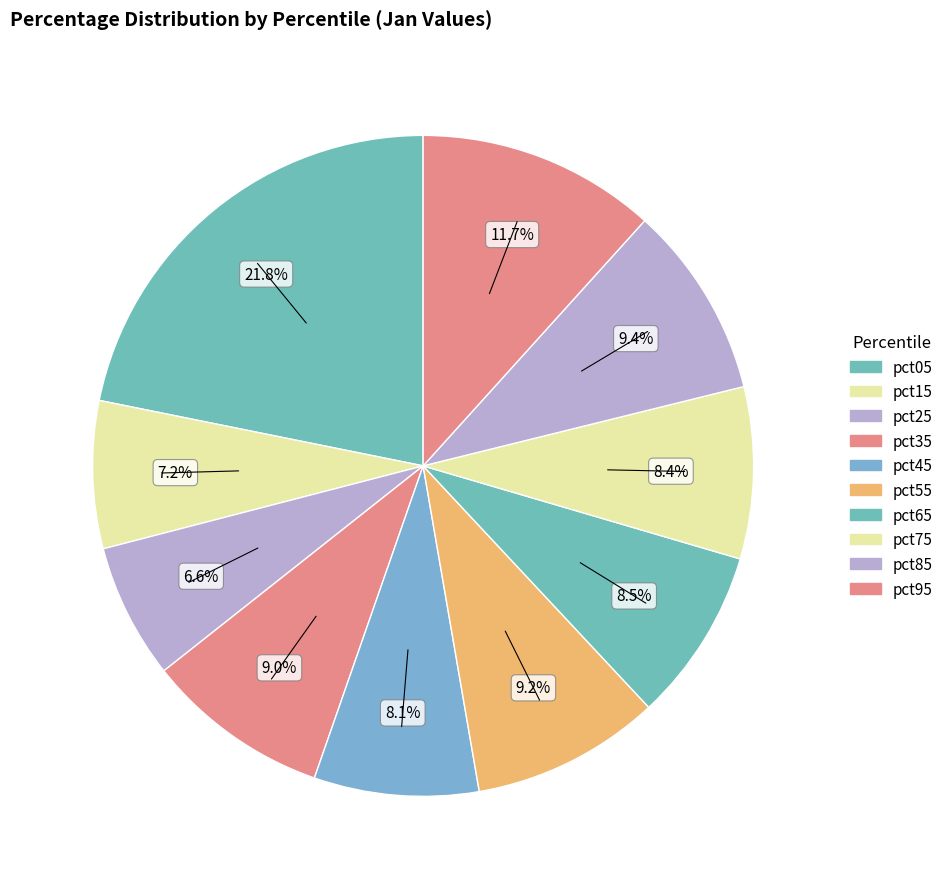

How many segments does this pie chart have?

10